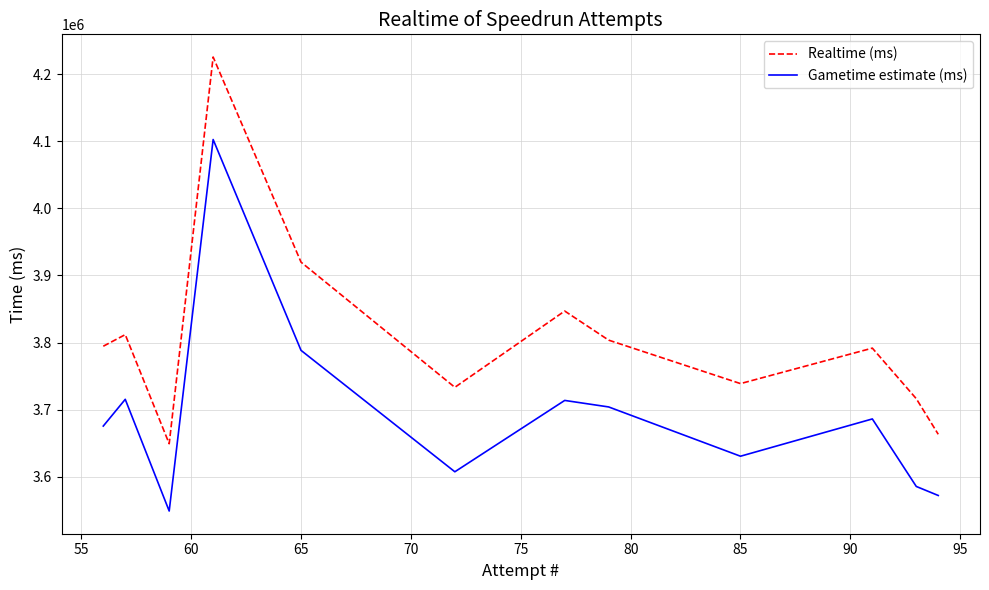

Which series has the largest range (max minus min)?

Realtime (ms)